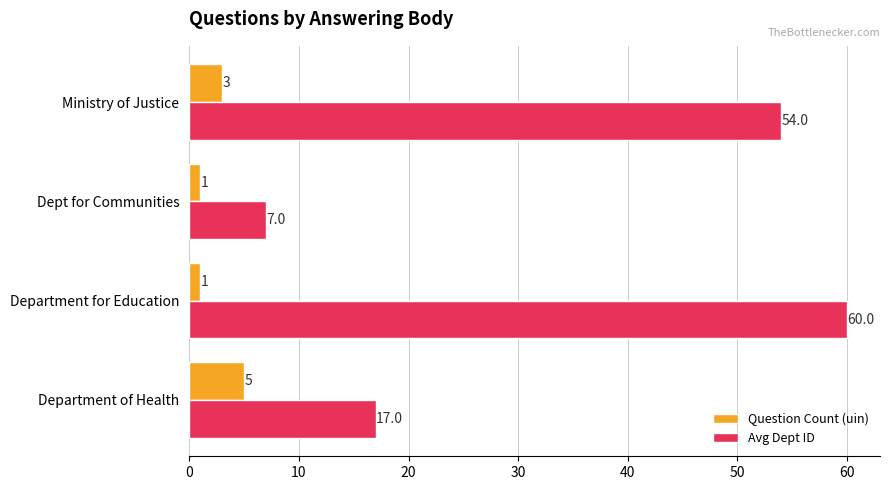

True or false: Question Count (uin) has a value of 1 at Department for Education.

True